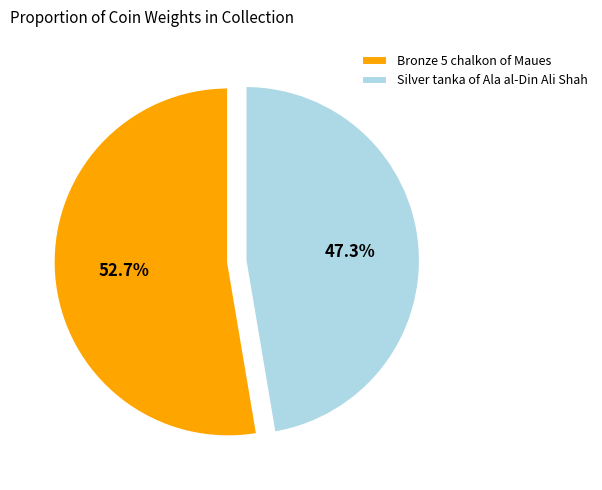

Which slice represents more than half of the pie?

Bronze 5 chalkon of Maues